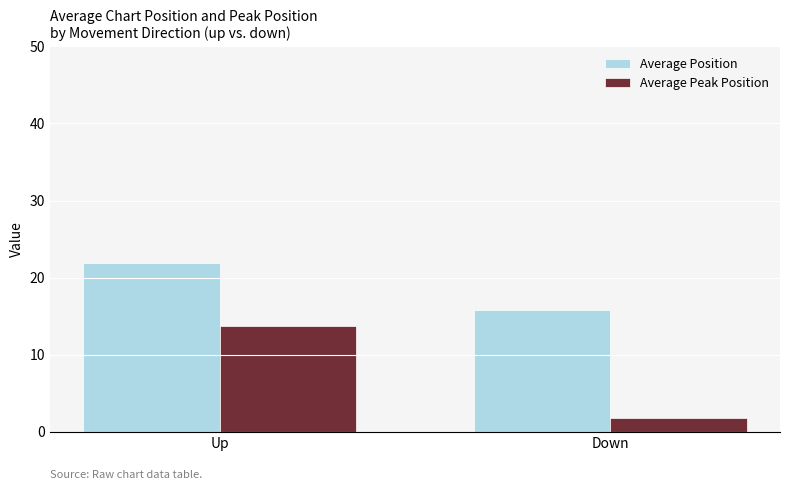

What are all the series names shown in the legend?

Average Position, Average Peak Position